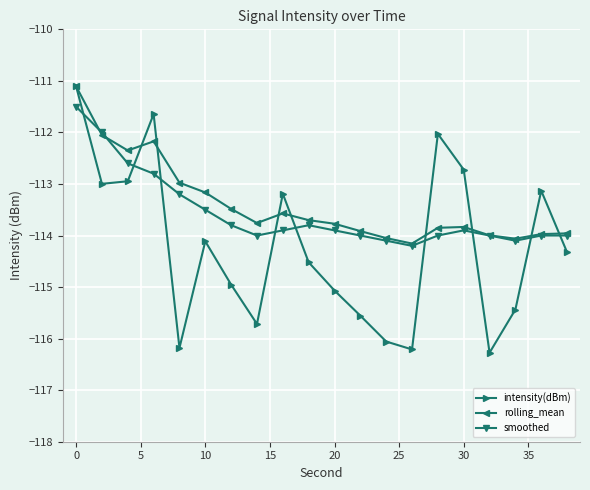

How many lines are shown in the chart?

3